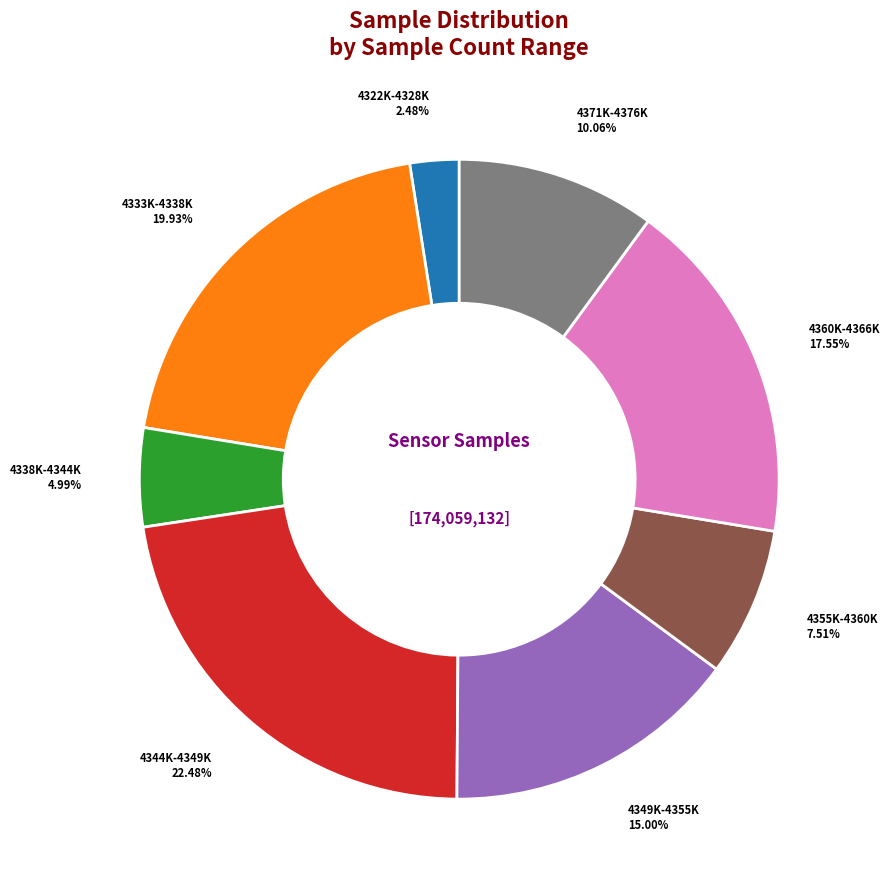

Is there any slice that represents more than half of the pie?

No